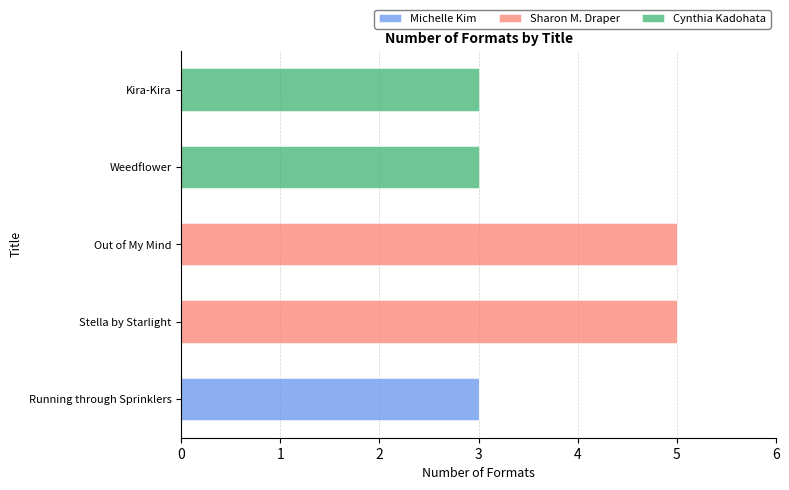

True or false: Michelle Kim has a value of 2 at Stella by Starlight.

False